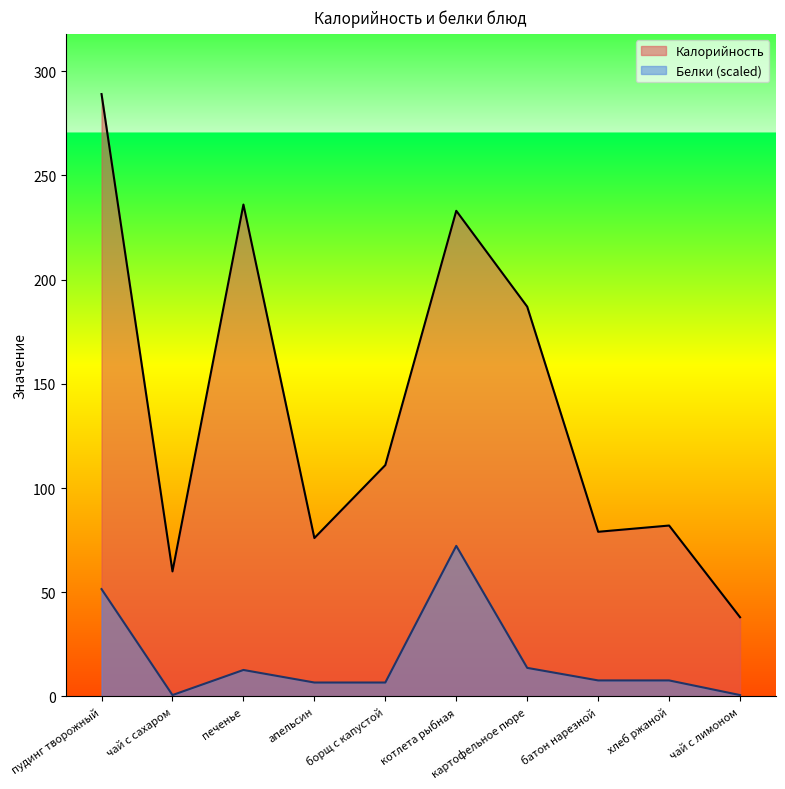

List the series in order of their overall mean, lowest first.

Белки (scaled), Калорийность